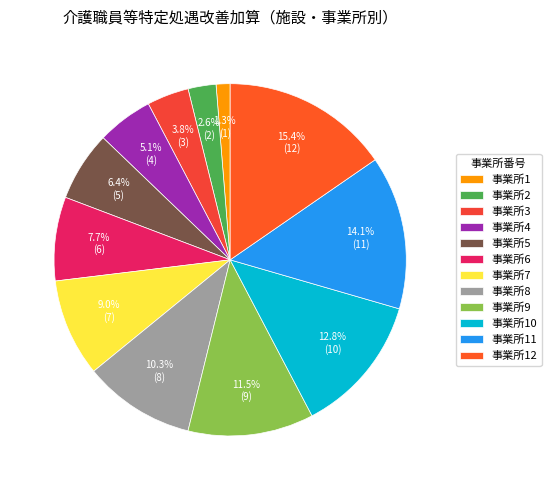

How many segments does this pie chart have?

12